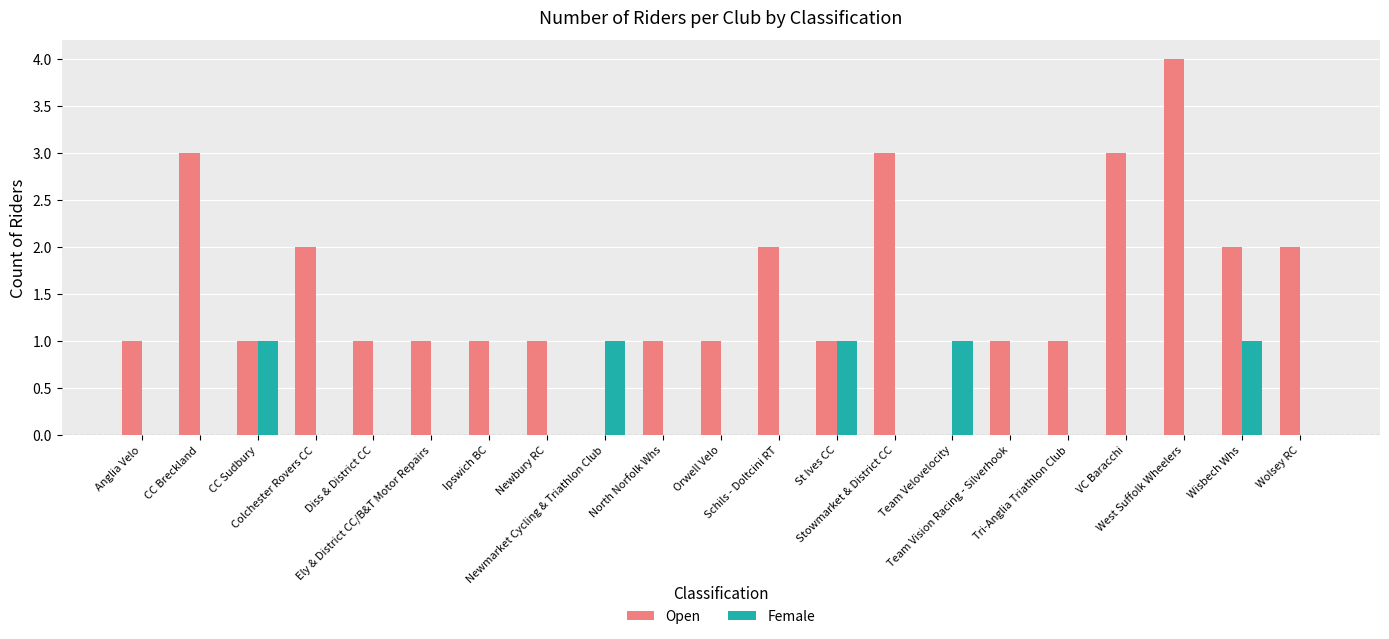

What is the highest value of the Open series?

4